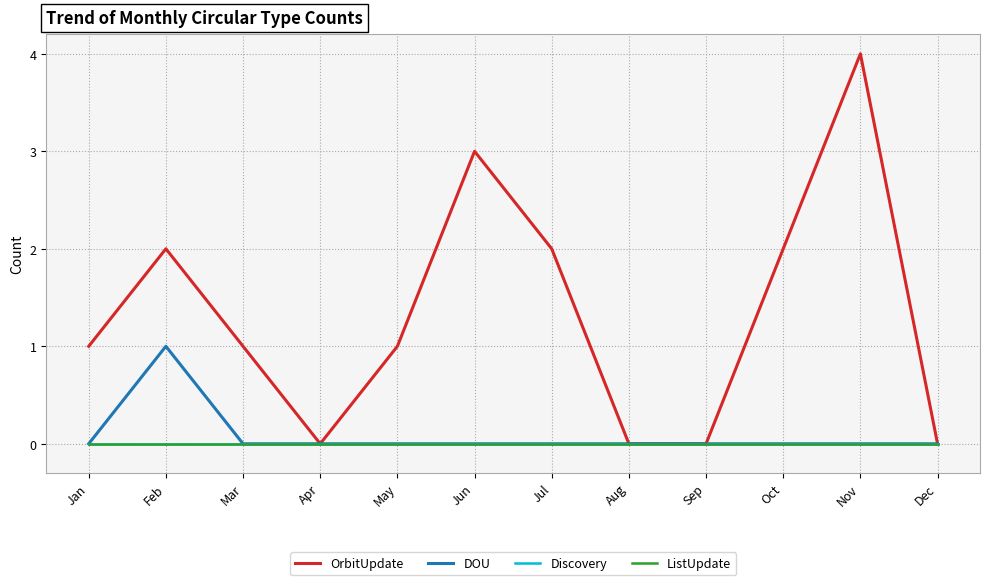

Does the chart have visible grid lines?

Yes